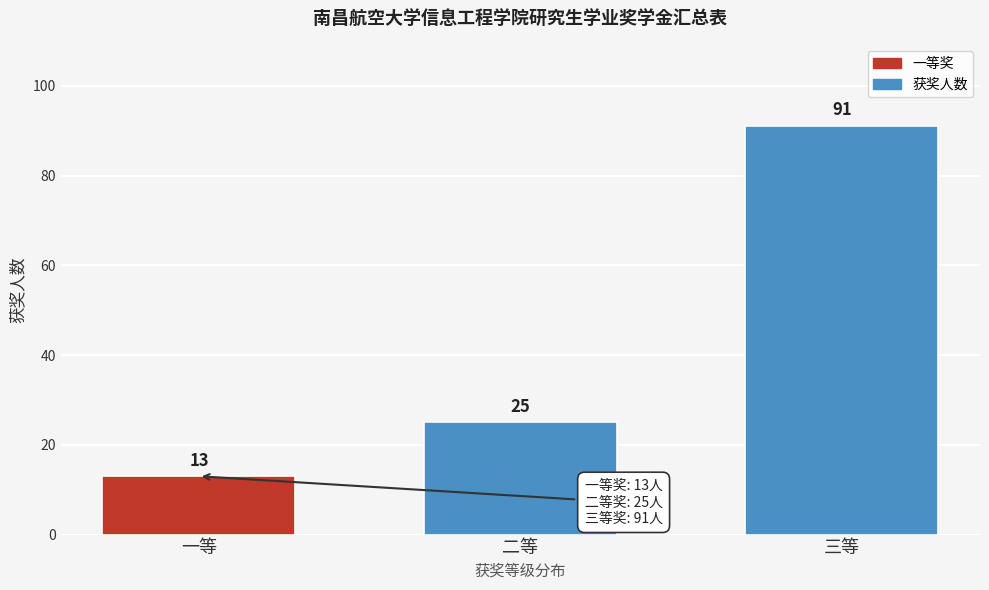

Reading left to right, extract all data points from this chart.

13	25	91